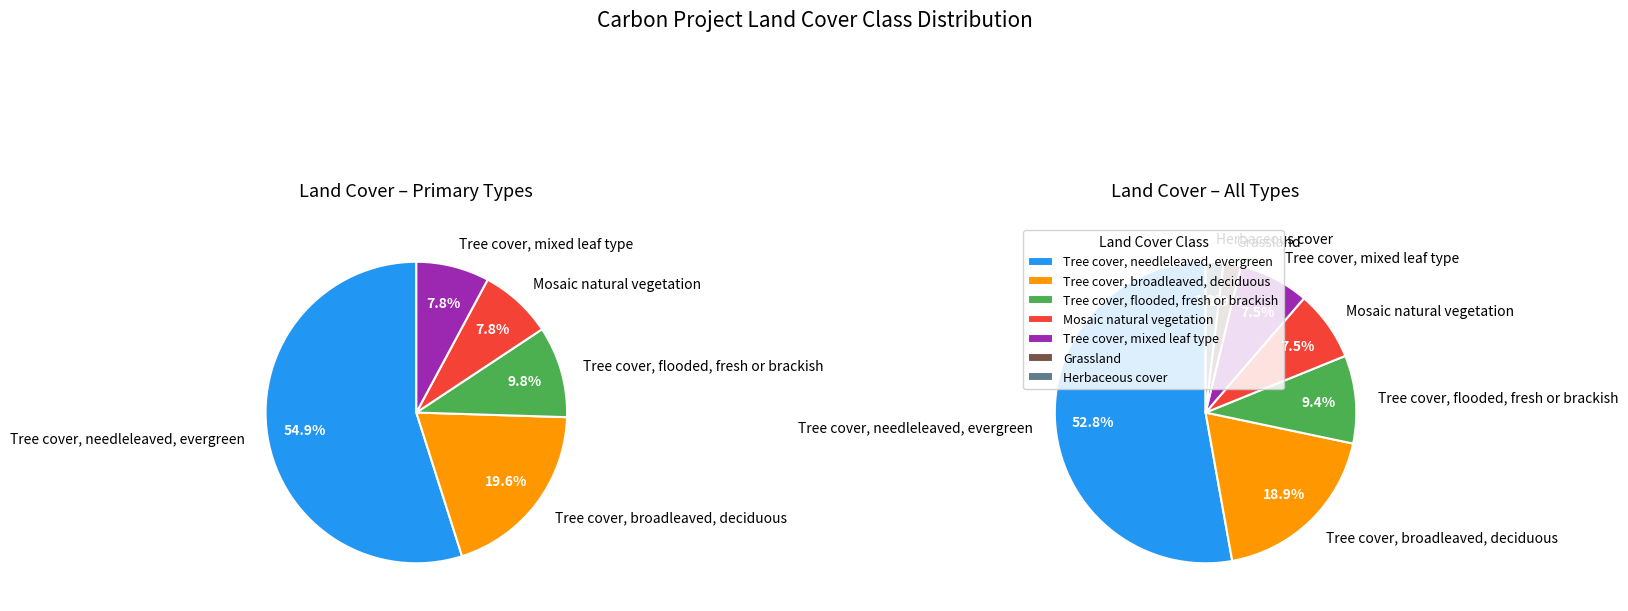

Which slice is the smallest?

Grassland